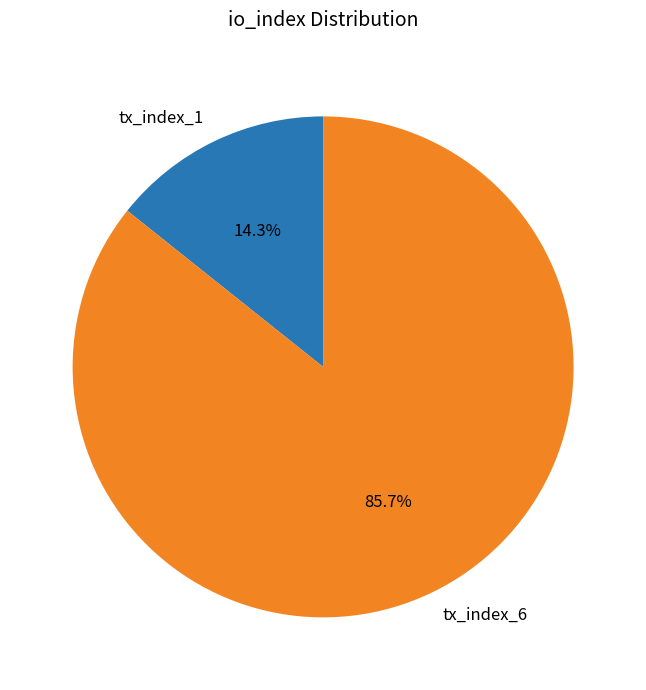

Which slice is the smallest?

tx_index_1